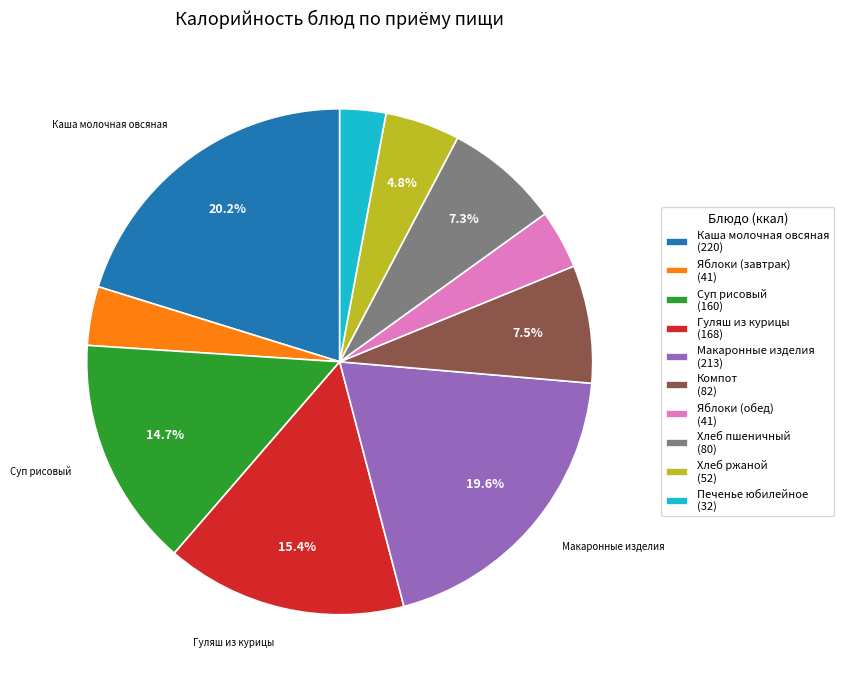

How many segments does this pie chart have?

10